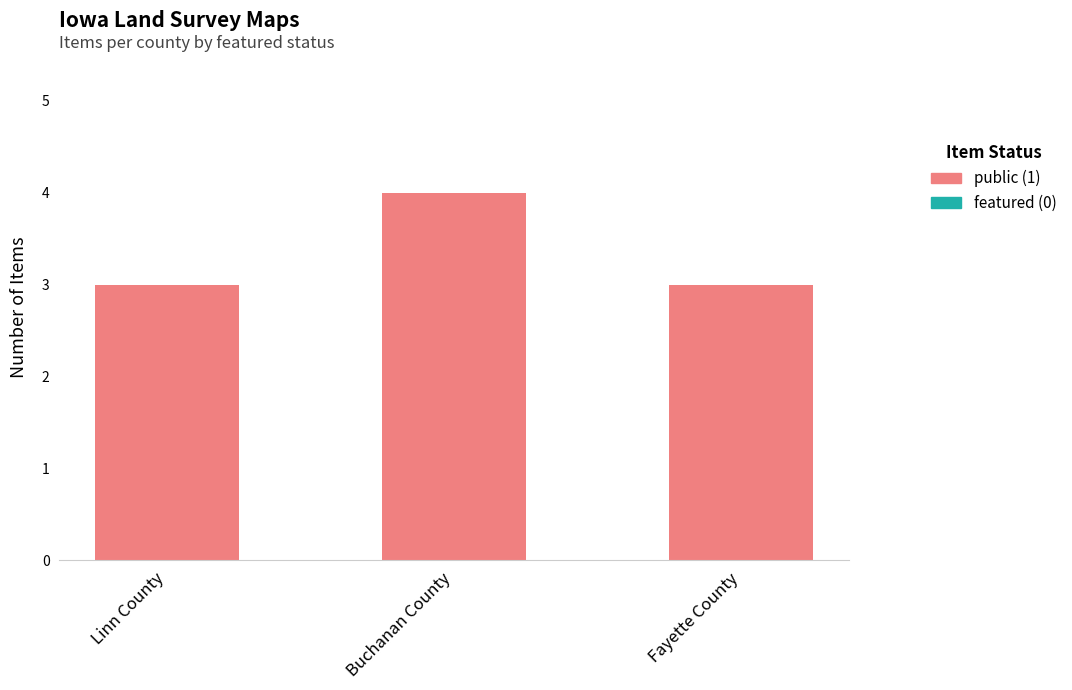

True or false: the data shows 5 at Linn County.

False